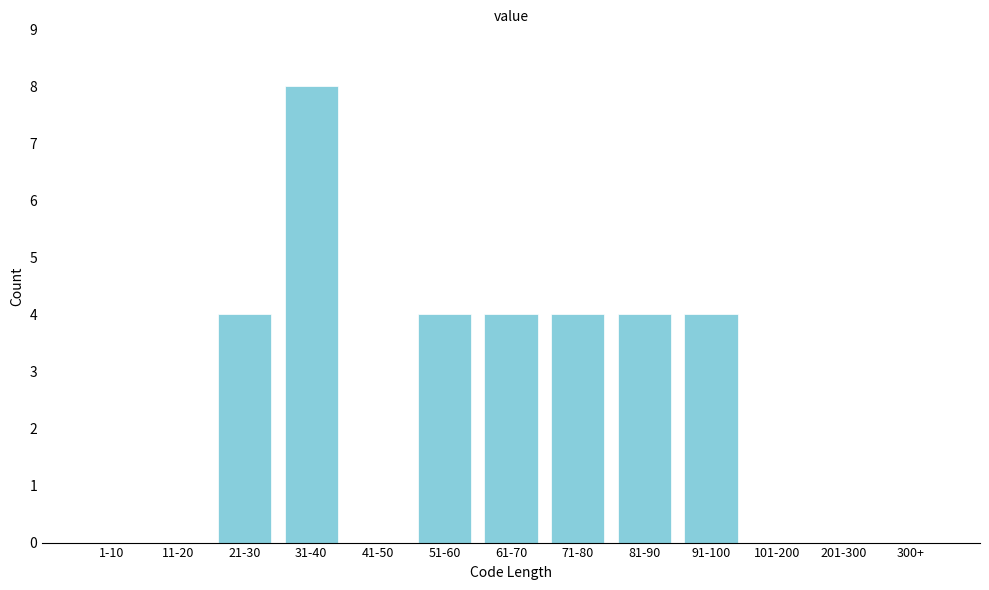

Reading left to right, transcribe all the data shown in this chart.

1-10=0	11-20=0	21-30=4	31-40=8	41-50=0	51-60=4	61-70=4	71-80=4	81-90=4	91-100=4	101-200=0	201-300=0	300+=0